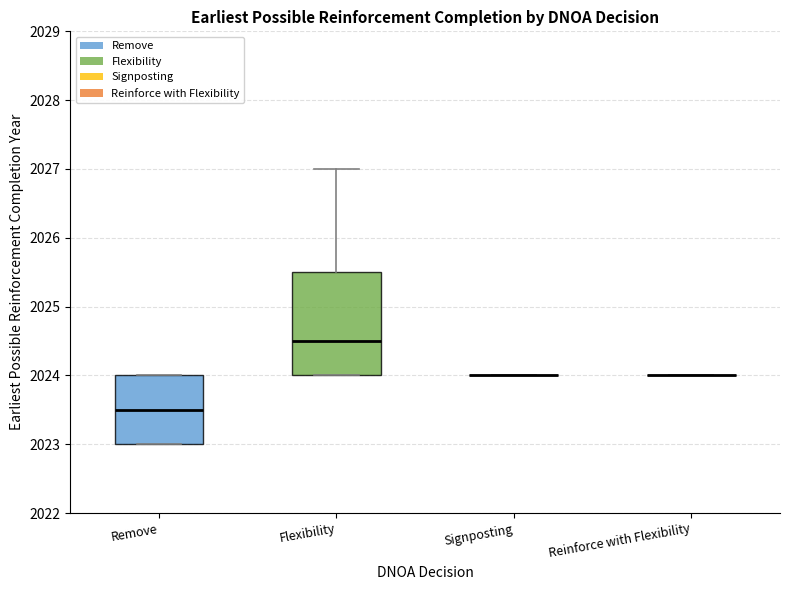

Reading left to right, transcribe this box plot: for each box, give where its median line is, the range the box spans, and where its two whiskers end, as read against the y-axis. The values are not printed on the chart, so give them approximately, as read against the axis.

Remove: median 2023.5, box 2023.0 to 2024.0, whiskers 2023.0 to 2024.0
Flexibility: median 2024.5, box 2024.0 to 2025.5, whiskers 2024.0 to 2027.0
Signposting: box collapsed to a line at 2024.0, whiskers 2024.0 to 2024.0
Reinforce with Flexibility: box collapsed to a line at 2024.0, whiskers 2024.0 to 2024.0